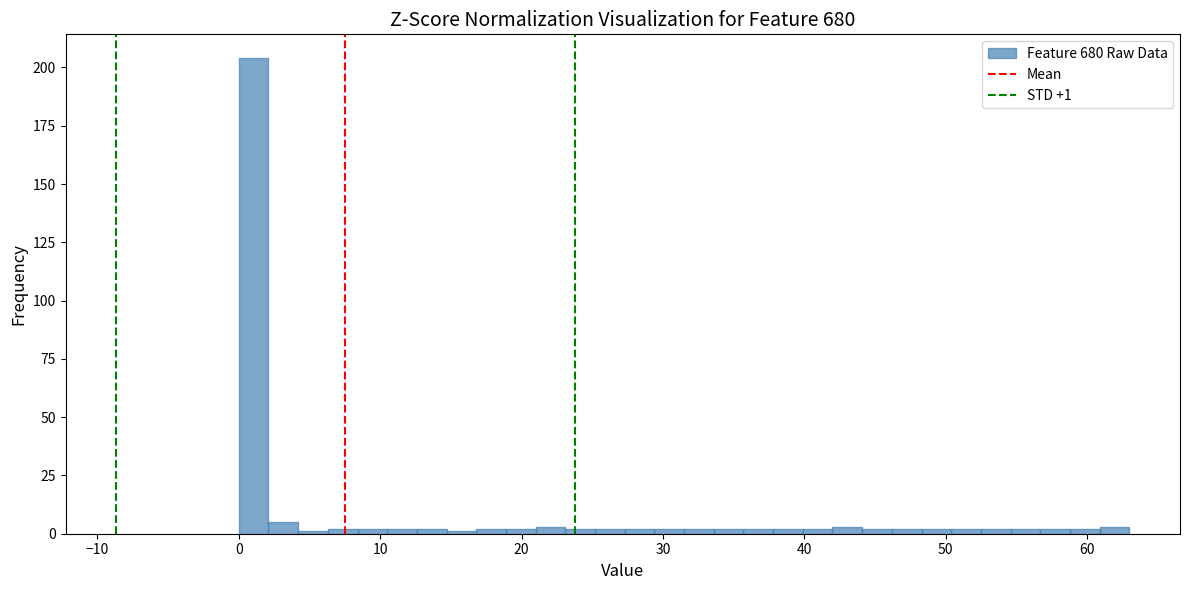

Around what value on the x-axis is the tallest bar? Give the approximate position of its centre, as read against the axis.

1